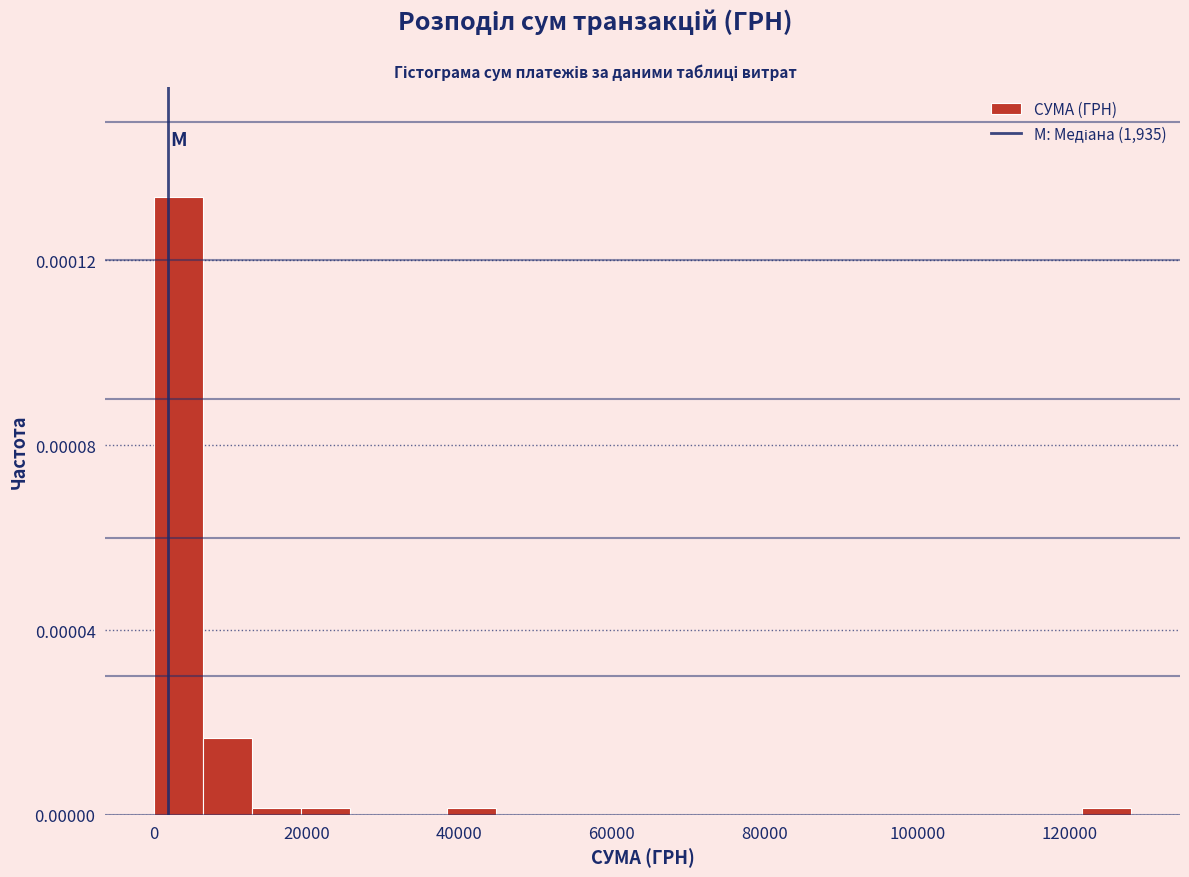

Read against the x-axis, roughly where is the centre of the tallest bar?

4000